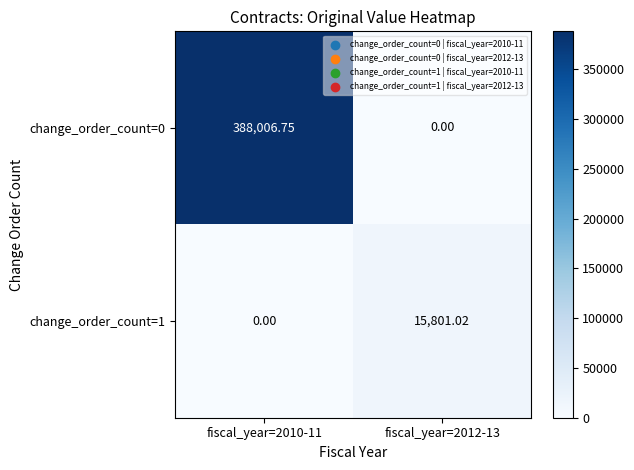

At how many categories does at least one series exceed 126687?

1